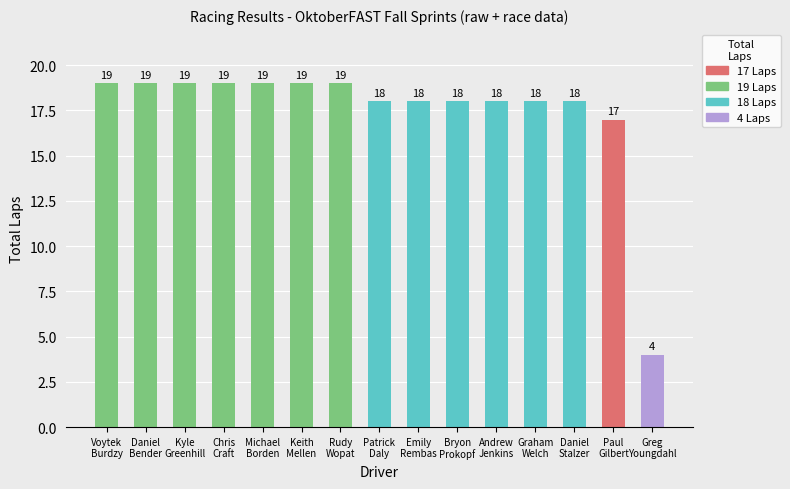

What is the difference between the values at Daniel
Bender and Greg
Youngdahl?

15